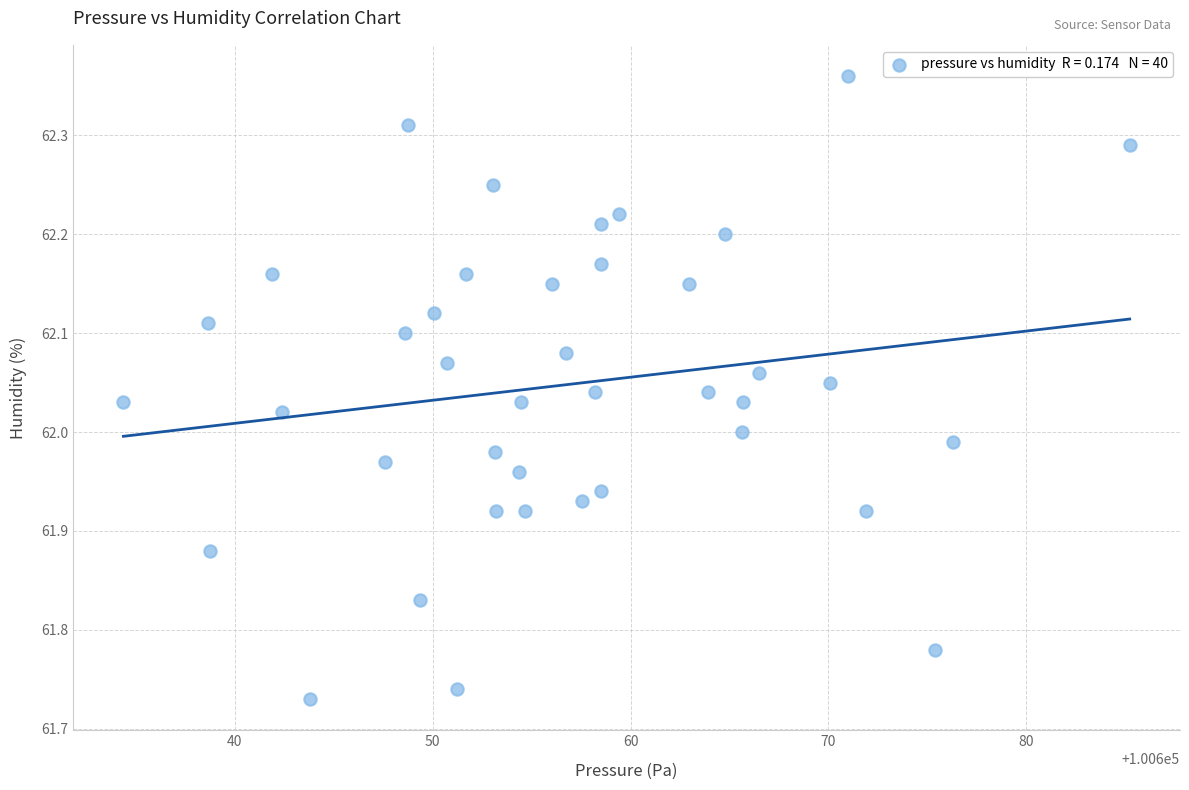

What is the range of X values (max minus min)?

50.8